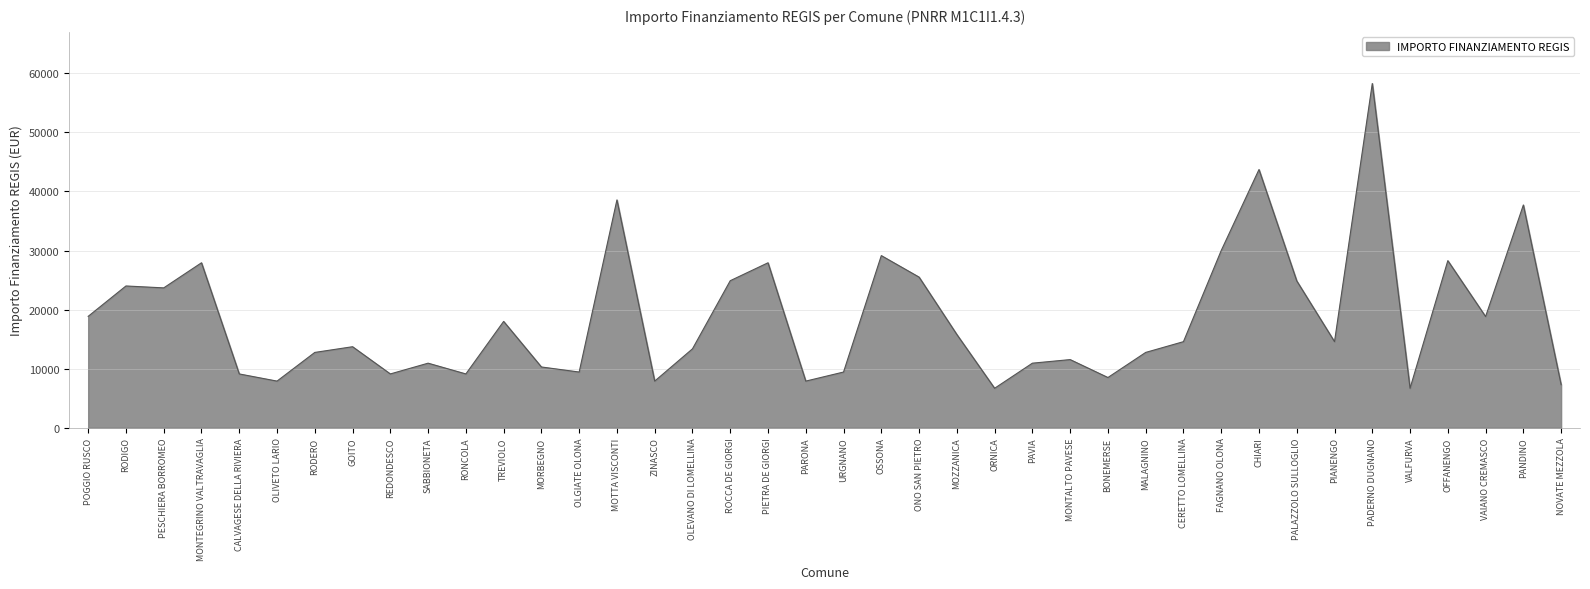

What position from the left is MORBEGNO?

13